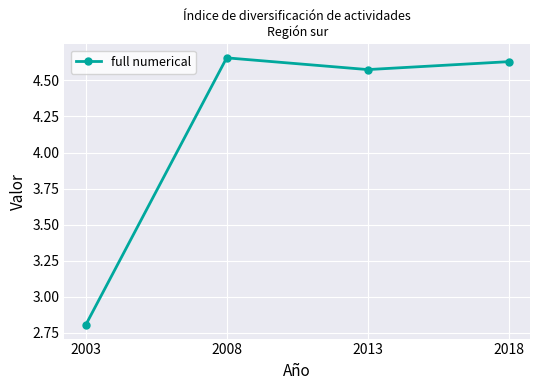

Where is the first local maximum?

2008